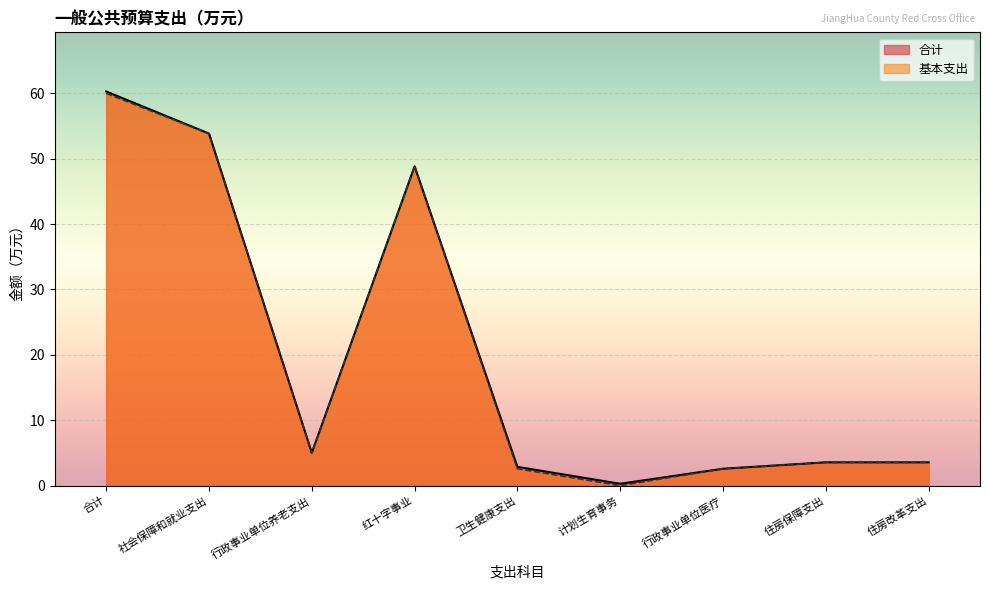

Is the value of 合计 at 合计 greater than the value of 基本支出 at 住房保障支出?

Yes